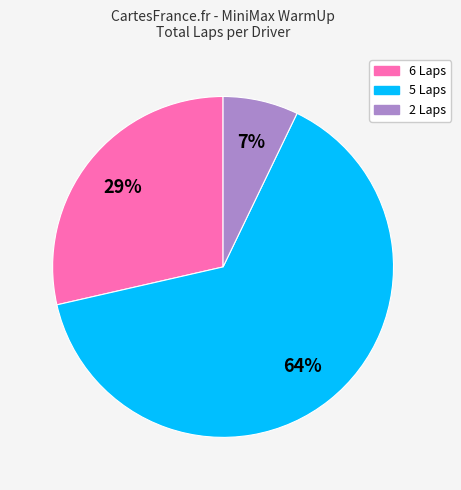

To the nearest percent, what is the difference between the largest and smallest slice percentages?

57%